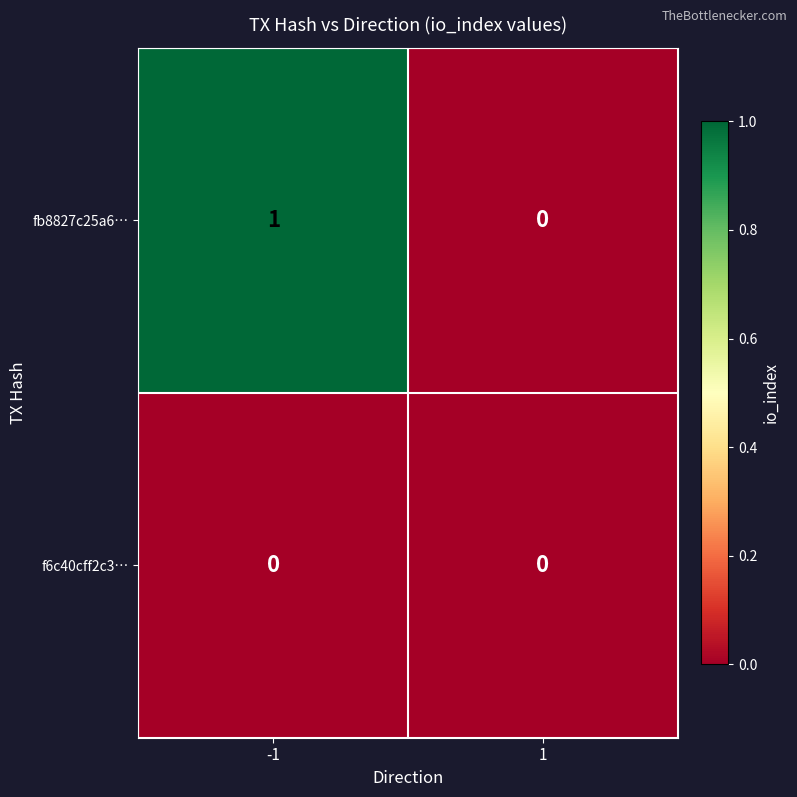

How many distinct data groups are displayed?

2